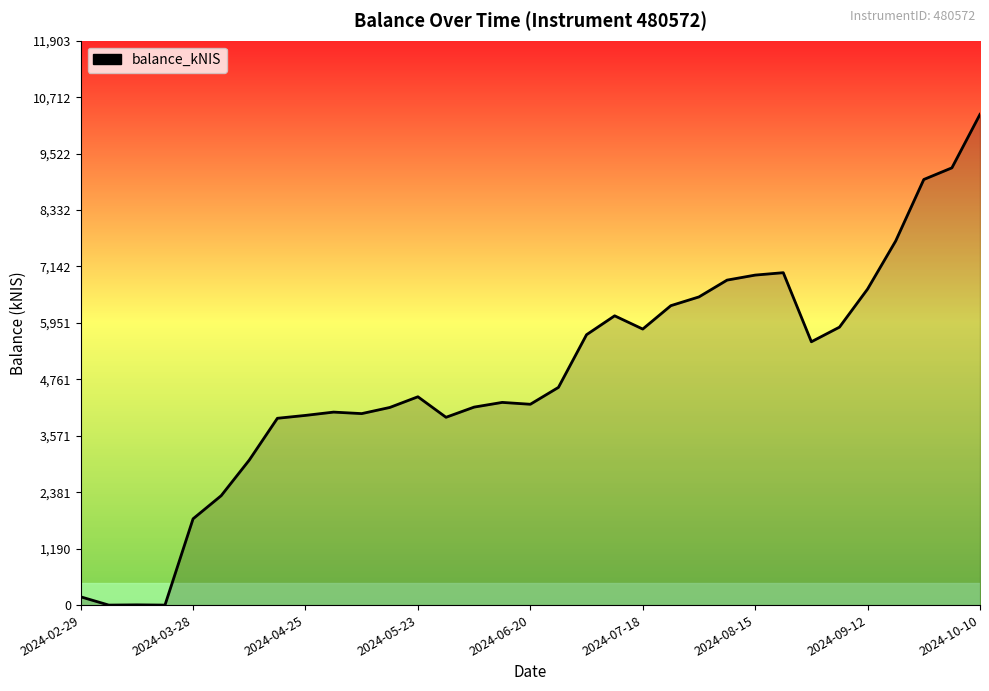

What is the maximum value shown in the chart?

10350.2